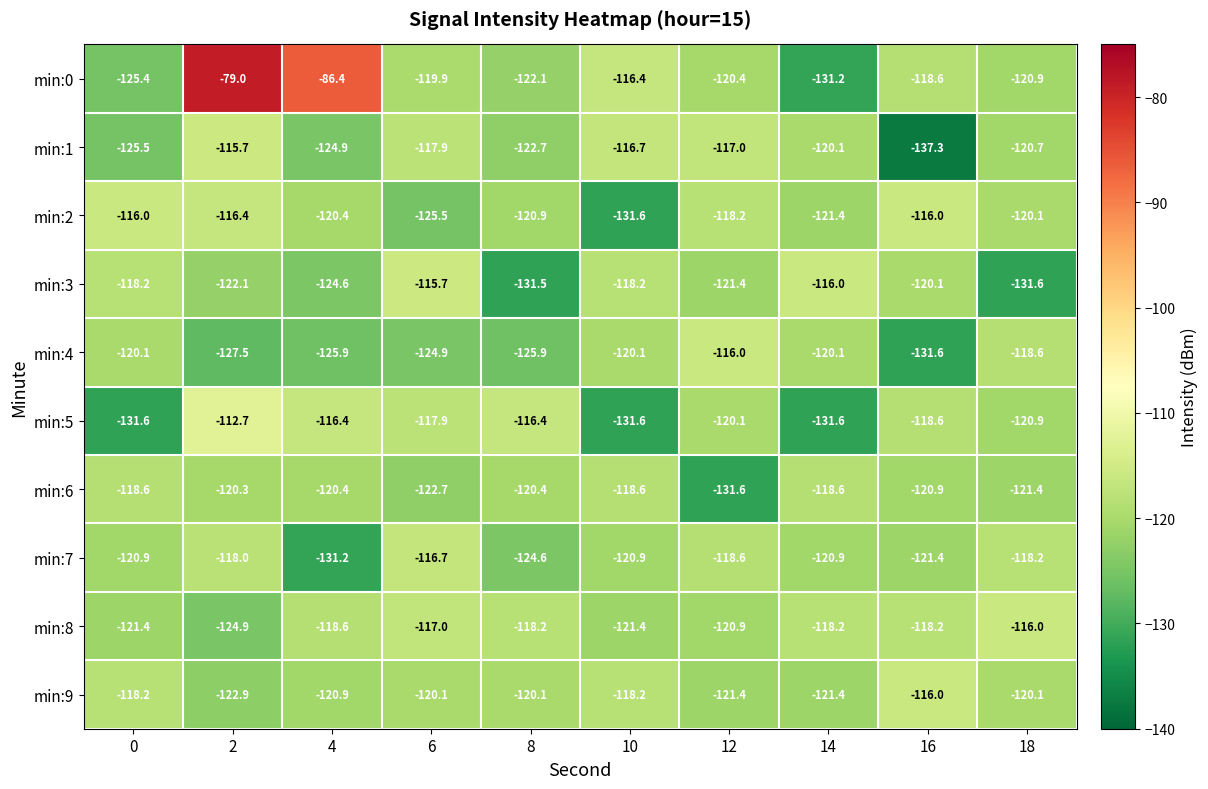

Rank the categories by min:1 value from highest to lowest.

2, 10, 12, 6, 14, 18, 8, 4, 0, 16